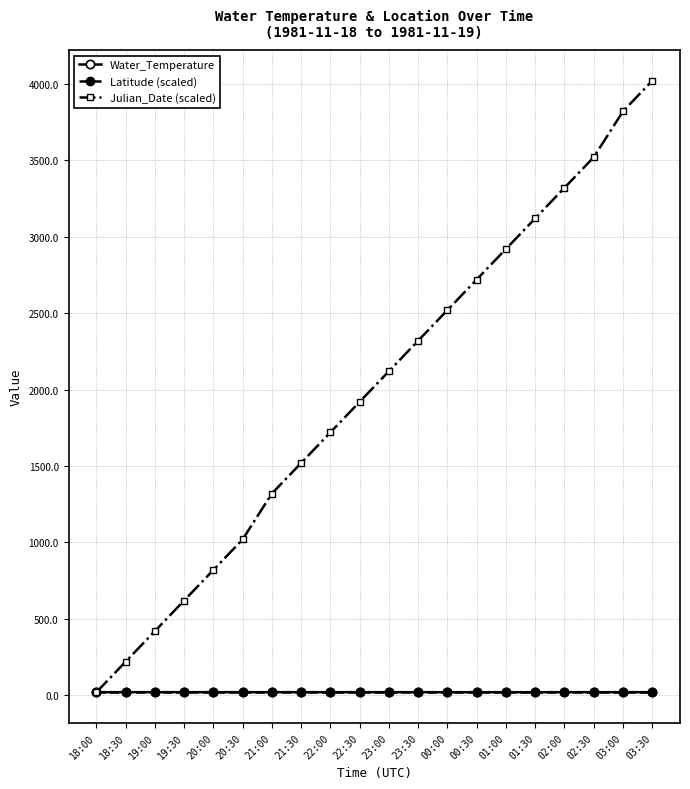

True or false: Julian_Date (scaled) has a value of 564.2 at 20:00.

False